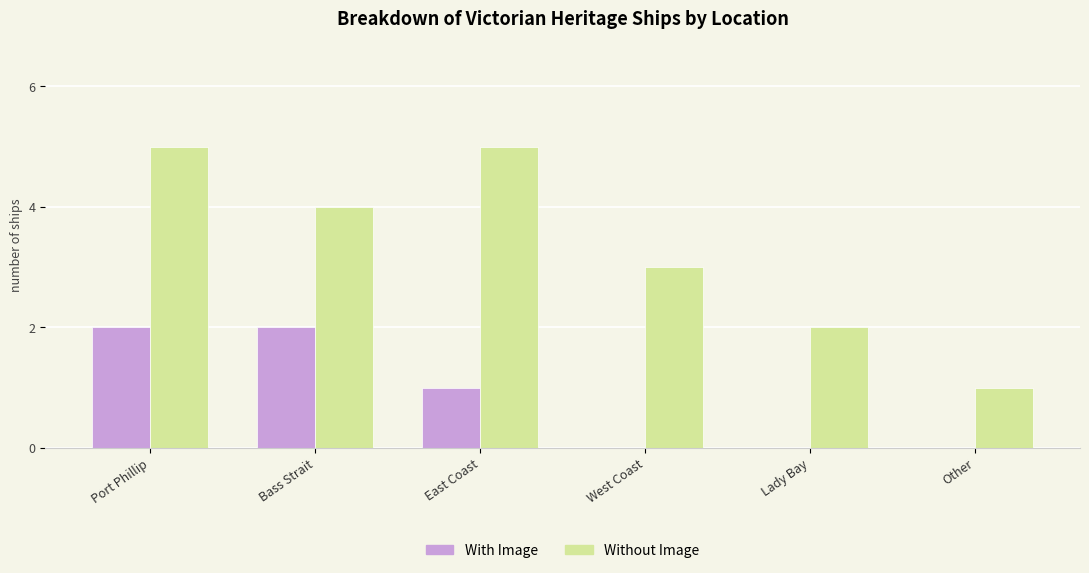

Between Port Phillip and Bass Strait, which series saw the biggest shift?

Without Image